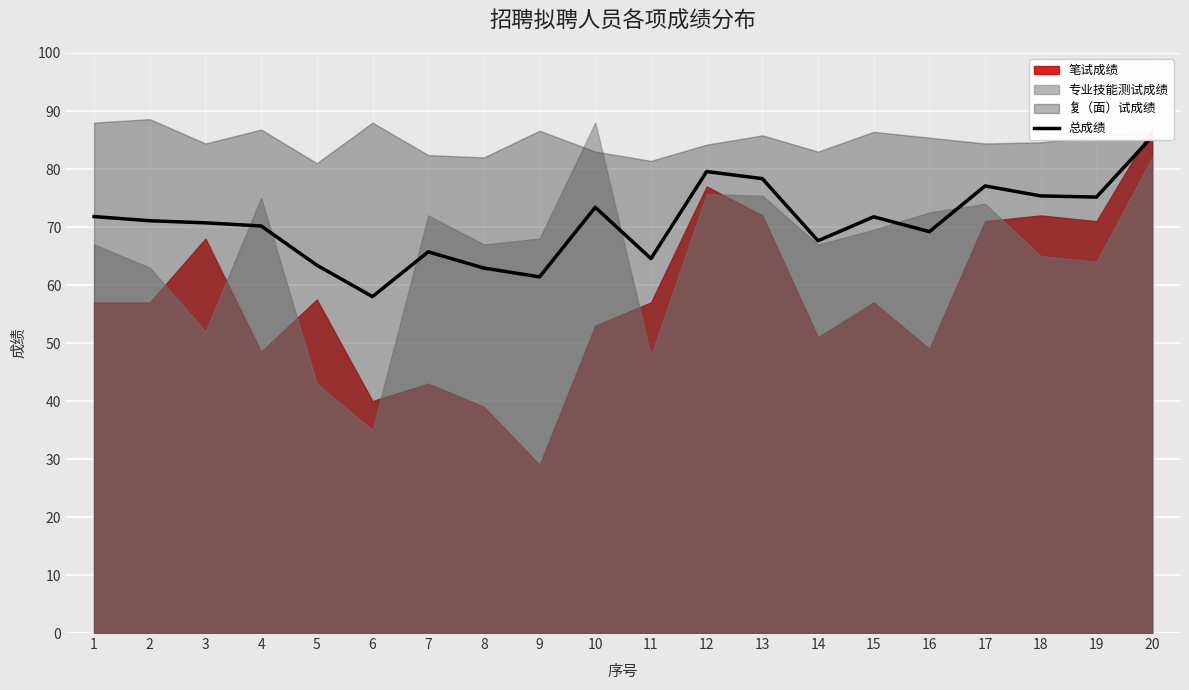

The value at 13 is 78.3. True or false?

True